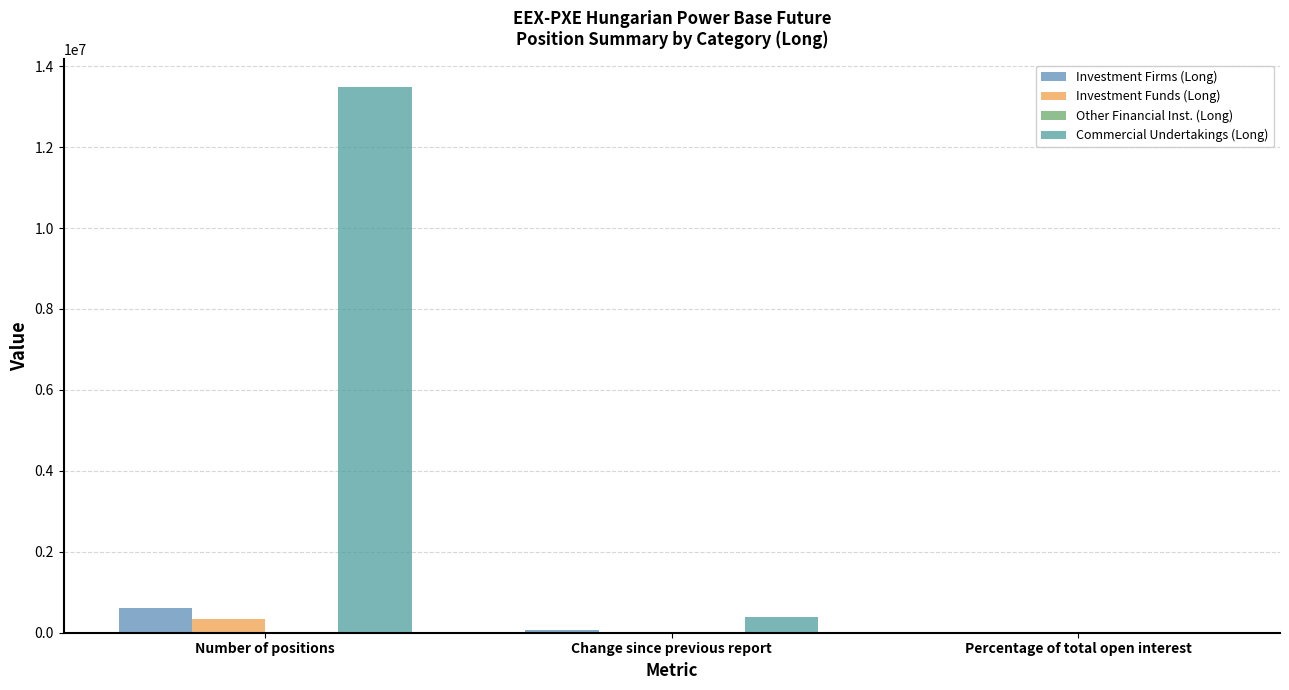

Which label corresponds to the largest value in the chart?

Number of positions